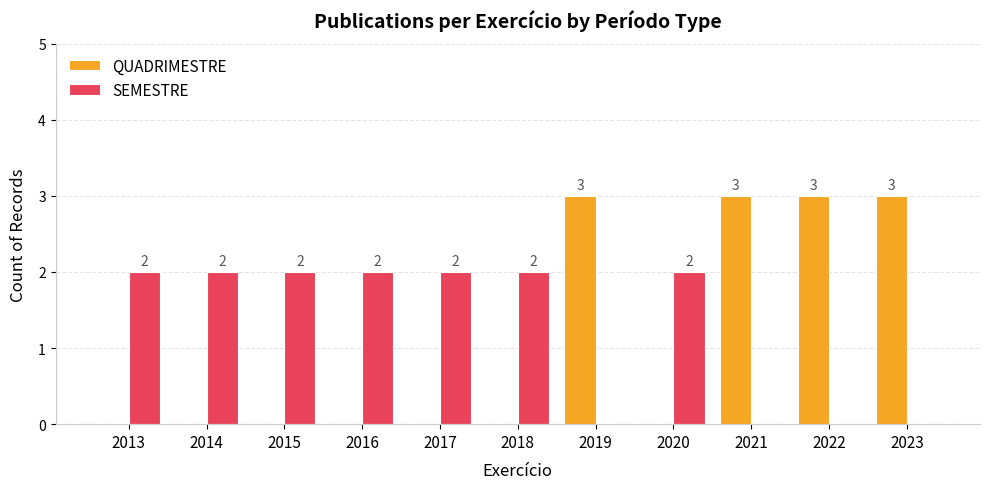

How many categories are shown in the chart?

11